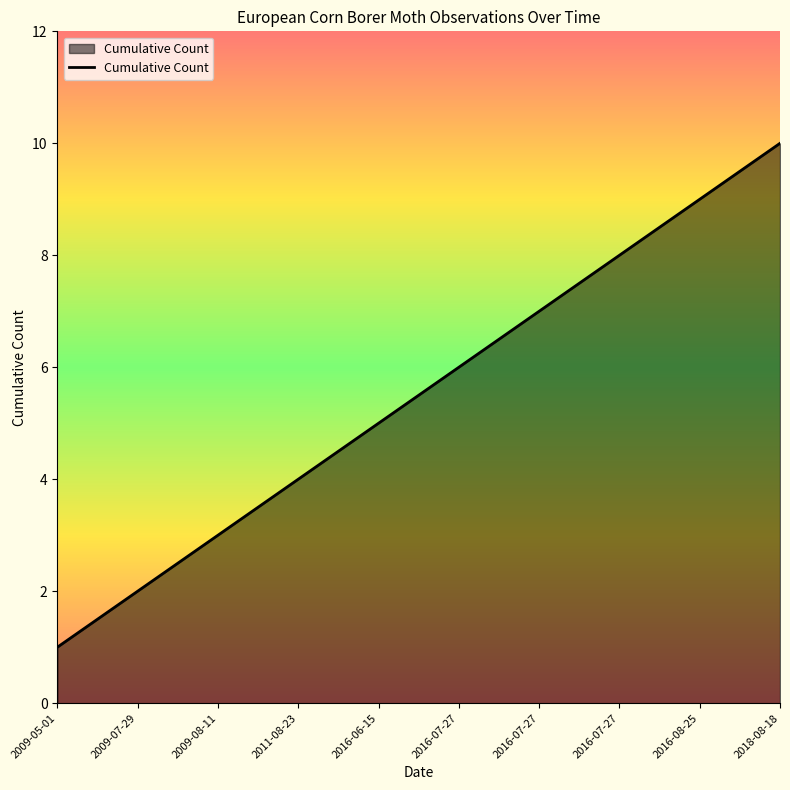

How many lines are shown in the chart?

1